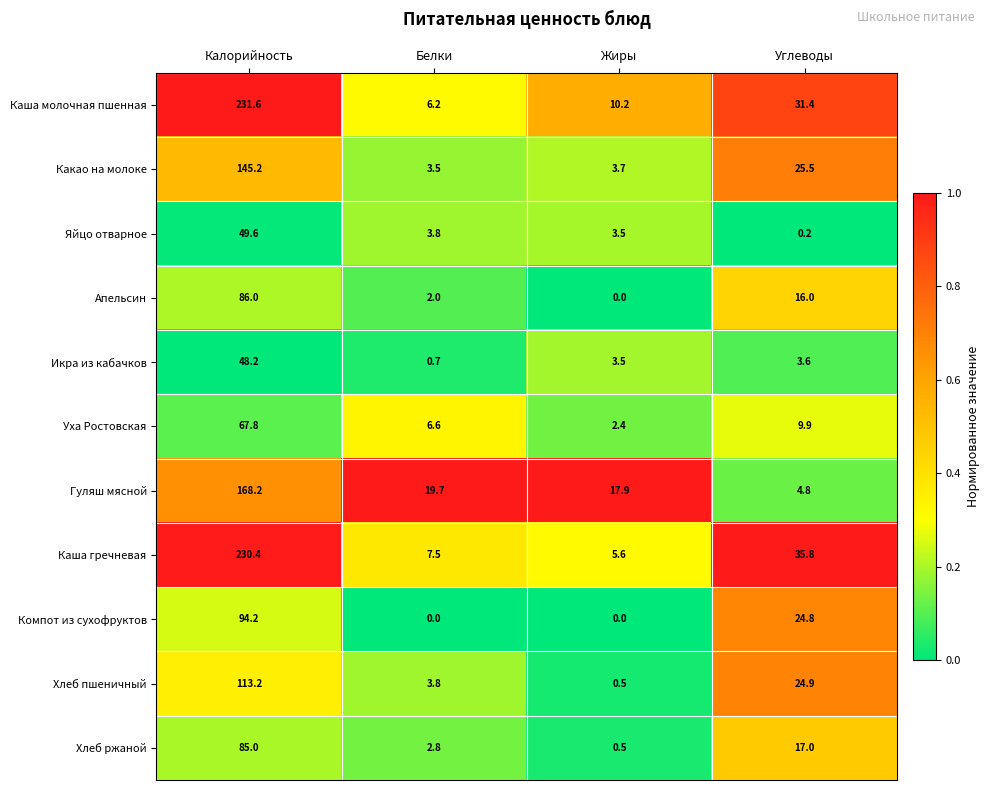

What is the minimum value for Каша молочная пшенная?

6.2